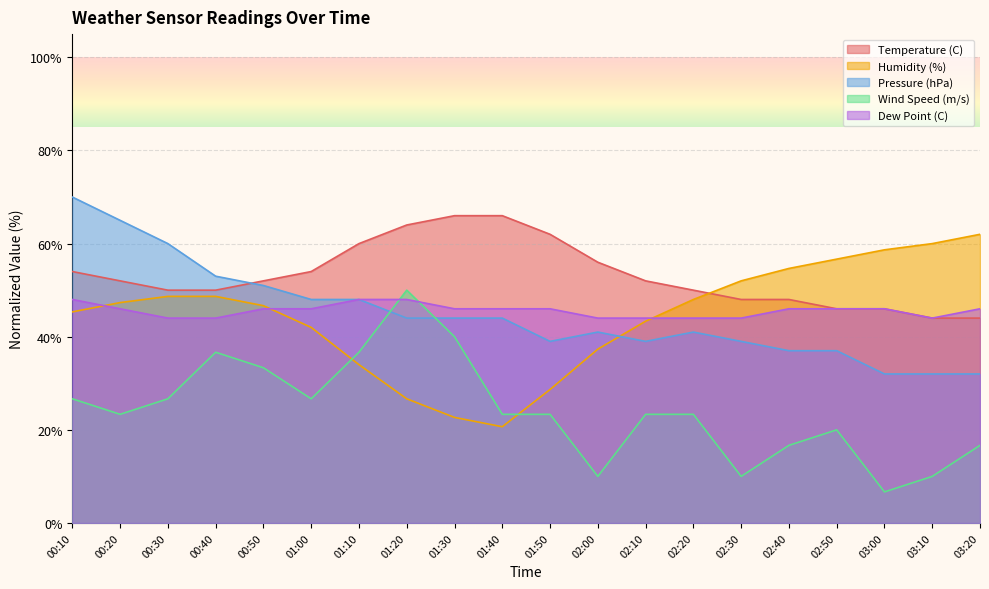

How many values in the Wind Speed (m/s) series exceed 23?

13